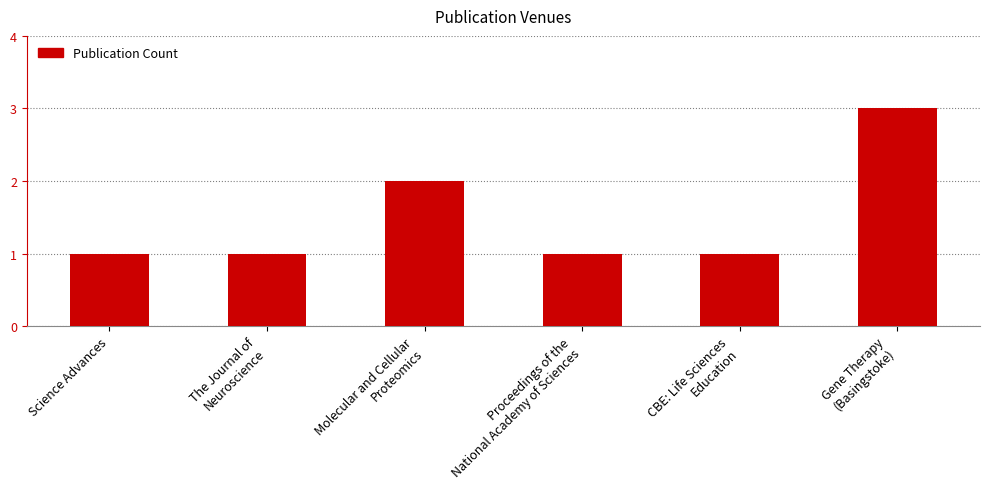

The value at Gene Therapy
(Basingstoke) is 5. True or false?

False